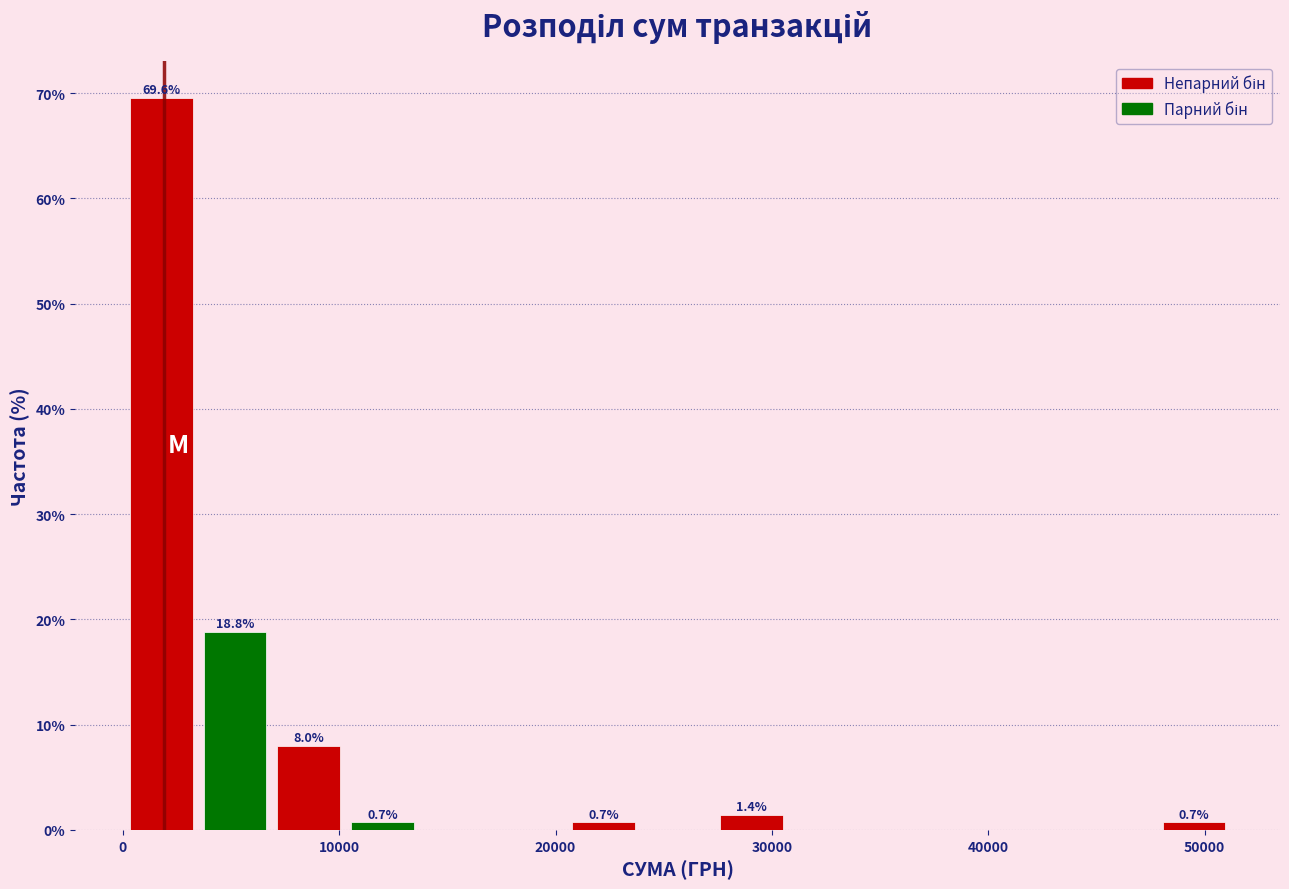

Around what value on the x-axis is the tallest bar? Give the approximate position of its centre, as read against the axis.

2000